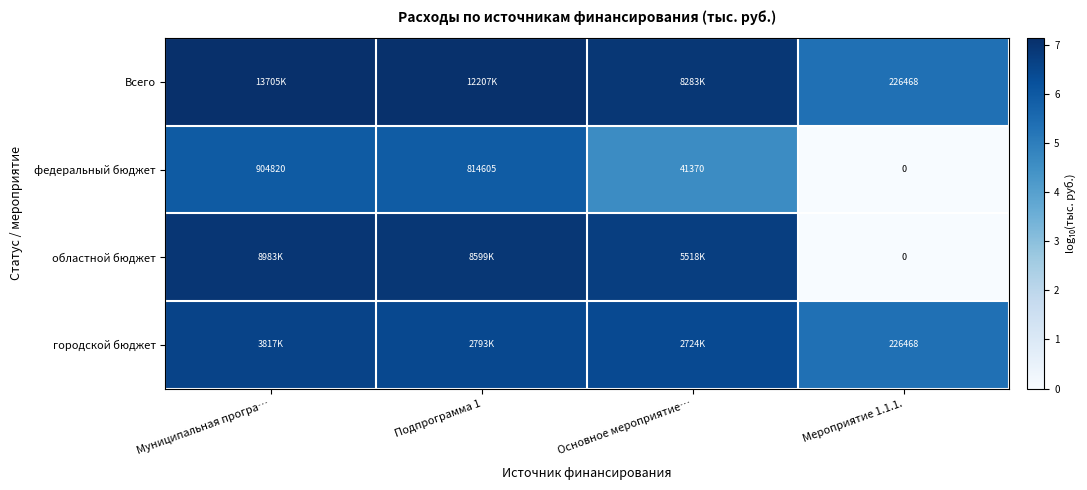

How many data points does each series have?

4